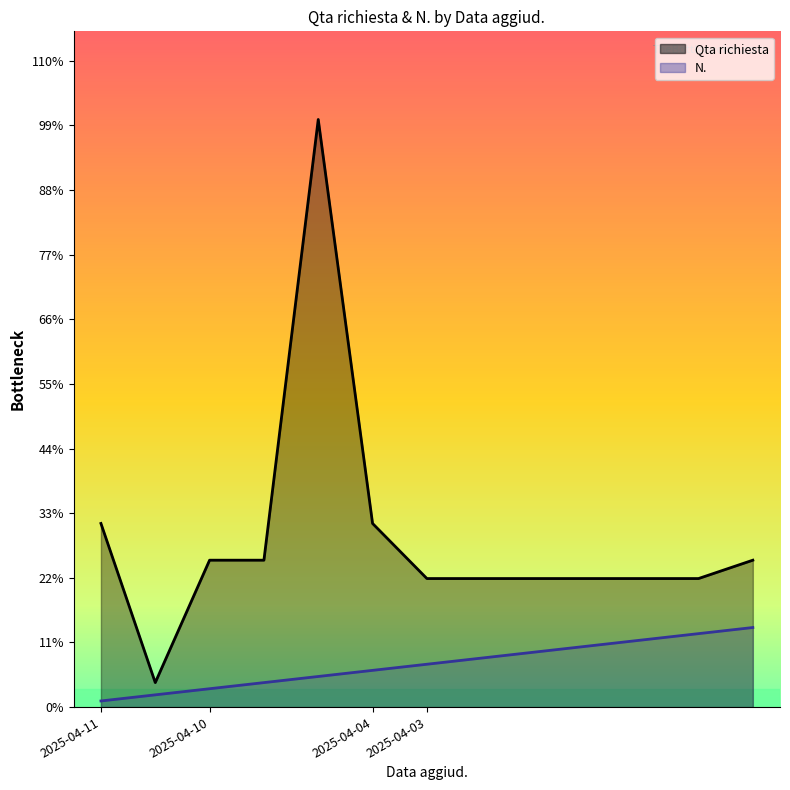

Reading left to right, what are all the values shown in this chart?

Qta richiesta: 2025-04-11=30	2025-04-11=4	2025-04-10=24	2025-04-10=24	2025-04-10=96	2025-04-04=30	2025-04-03=21	2025-04-03=21	2025-04-03=21	2025-04-03=21	2025-04-03=21	2025-04-03=21	2025-04-03=24
N.: 2025-04-11=1	2025-04-11=2	2025-04-10=3	2025-04-10=4	2025-04-10=5	2025-04-04=6	2025-04-03=7	2025-04-03=8	2025-04-03=9	2025-04-03=10	2025-04-03=11	2025-04-03=12	2025-04-03=13